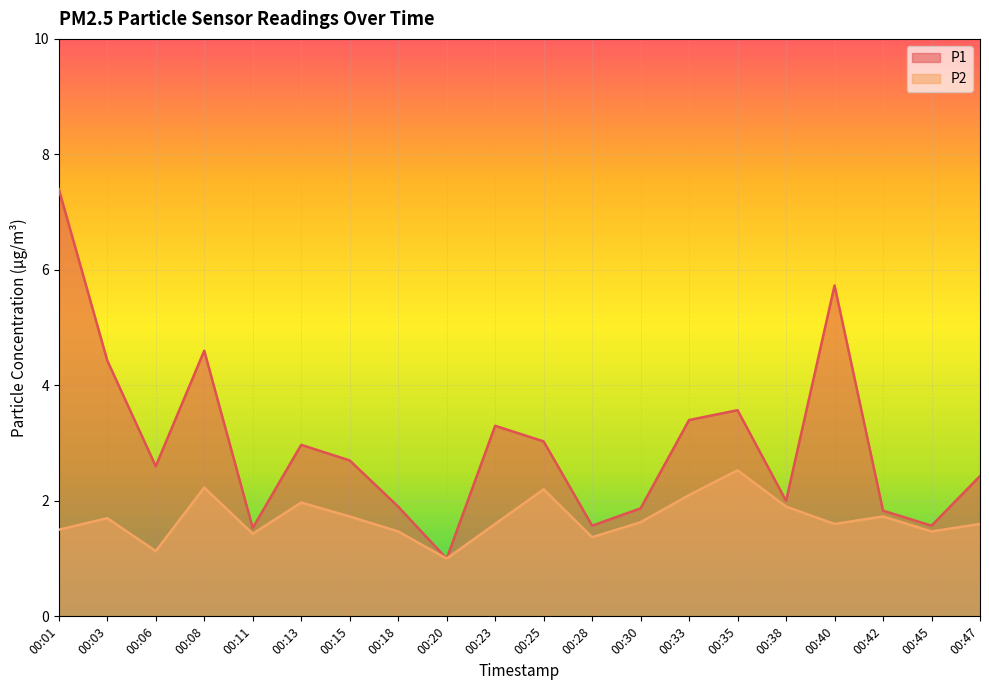

What is the greatest value displayed?

7.4